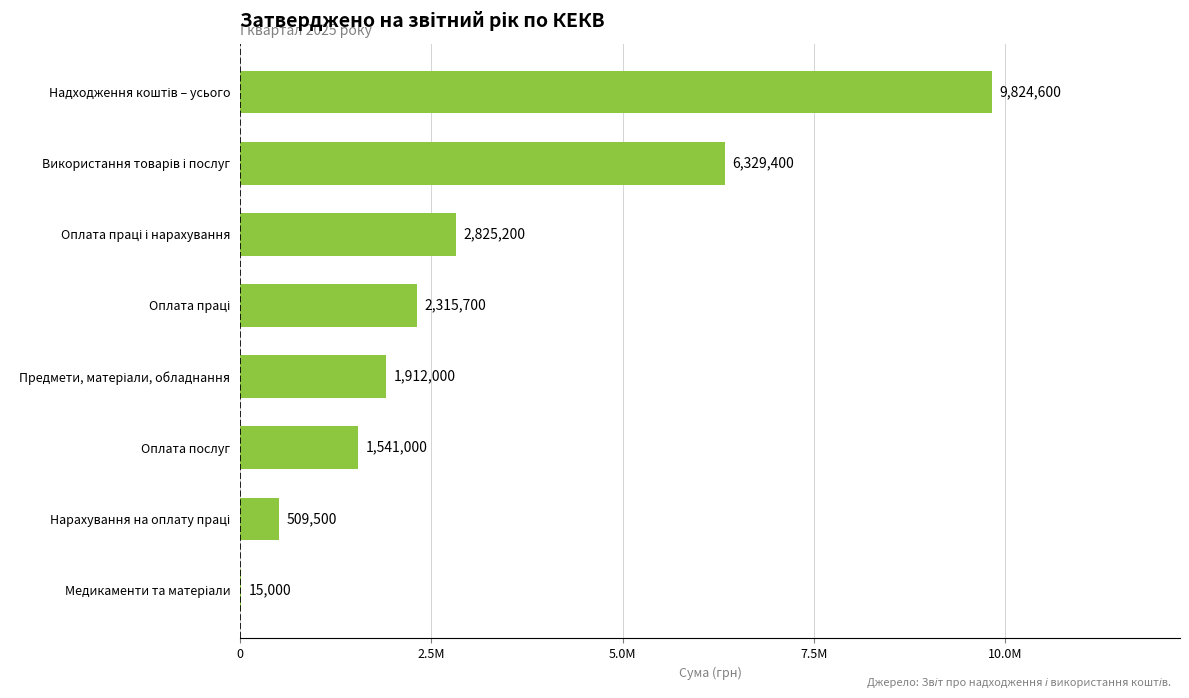

How many data points are less than 2315700?

4